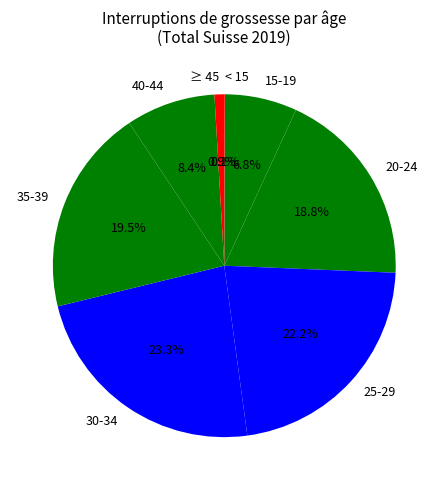

What percentage is the 15-19 slice, to the nearest percent?

7%